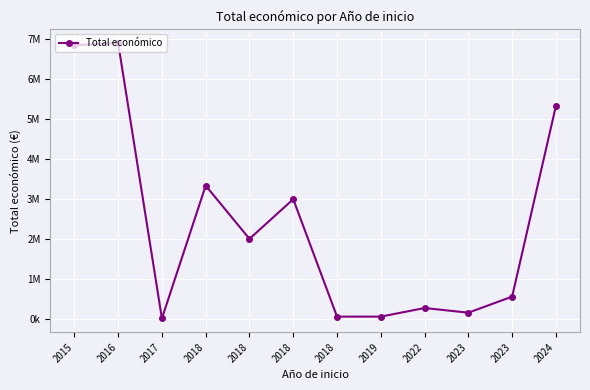

Rank the categories by value from lowest to highest.

2017, 2018, 2019, 2023, 2022, 2023, 2018, 2018, 2018, 2024, 2015, 2016